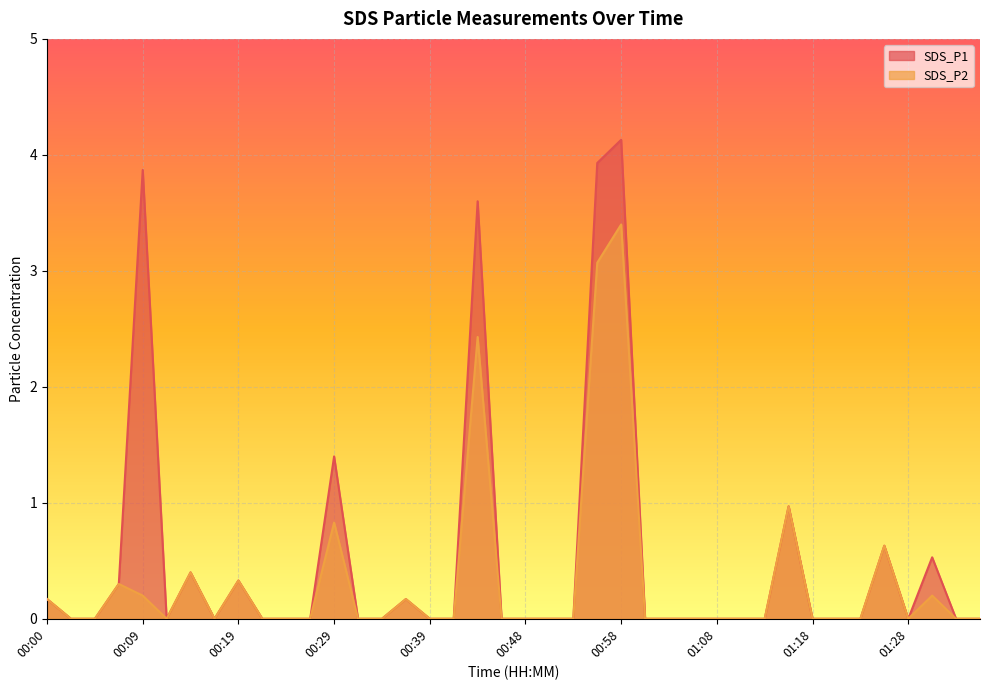

Reading right to left, list all the values displayed in this chart.

SDS_P1: 01:35=0.0	01:32=0.0	01:30=0.5	01:28=0.0	01:25=0.6	01:23=0.0	01:20=0.0	01:18=0.0	01:15=1.0	01:13=0.0	01:11=0.0	01:08=0.0	01:06=0.0	01:03=0.0	01:01=0.0	00:58=4.1	00:56=3.9	00:53=0.0	00:51=0.0	00:48=0.0	00:46=0.0	00:43=3.6	00:41=0.0	00:39=0.0	00:36=0.2	00:34=0.0	00:31=0.0	00:29=1.4	00:26=0.0	00:24=0.0	00:22=0.0	00:19=0.3	00:17=0.0	00:14=0.4	00:12=0.0	00:09=3.9	00:07=0.3	00:05=0.0	00:02=0.0	00:00=0.2
SDS_P2: 01:35=0.0	01:32=0.0	01:30=0.2	01:28=0.0	01:25=0.6	01:23=0.0	01:20=0.0	01:18=0.0	01:15=1.0	01:13=0.0	01:11=0.0	01:08=0.0	01:06=0.0	01:03=0.0	01:01=0.0	00:58=3.4	00:56=3.1	00:53=0.0	00:51=0.0	00:48=0.0	00:46=0.0	00:43=2.4	00:41=0.0	00:39=0.0	00:36=0.2	00:34=0.0	00:31=0.0	00:29=0.8	00:26=0.0	00:24=0.0	00:22=0.0	00:19=0.3	00:17=0.0	00:14=0.4	00:12=0.0	00:09=0.2	00:07=0.3	00:05=0.0	00:02=0.0	00:00=0.2